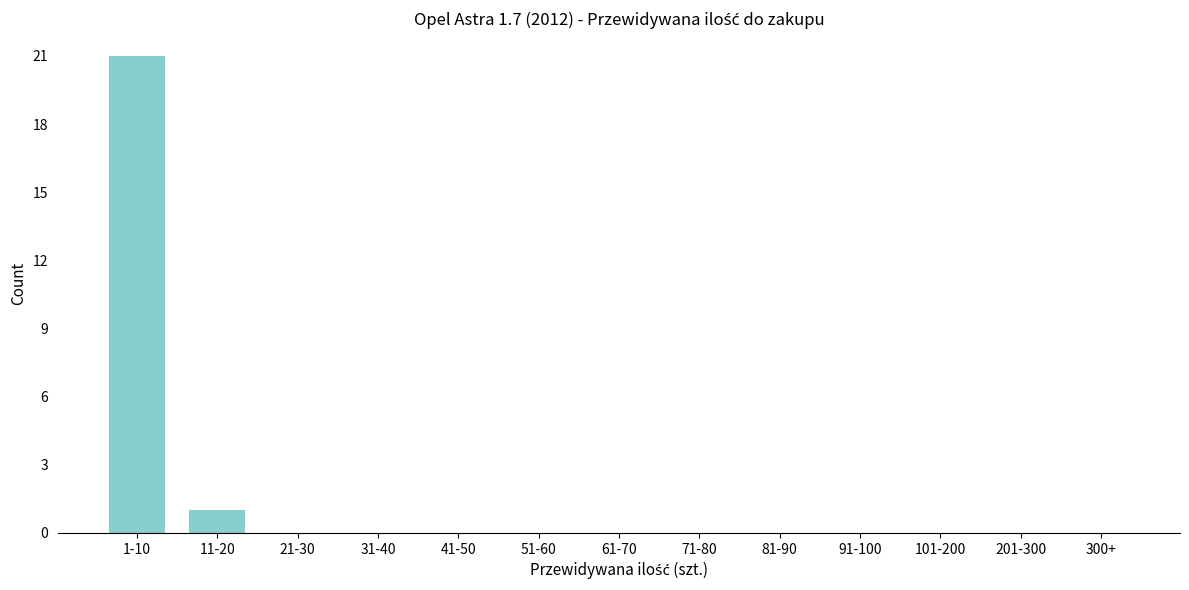

Reading left to right, list all the values displayed in this chart.

1-10=21	11-20=1	21-30=0	31-40=0	41-50=0	51-60=0	61-70=0	71-80=0	81-90=0	91-100=0	101-200=0	201-300=0	300+=0